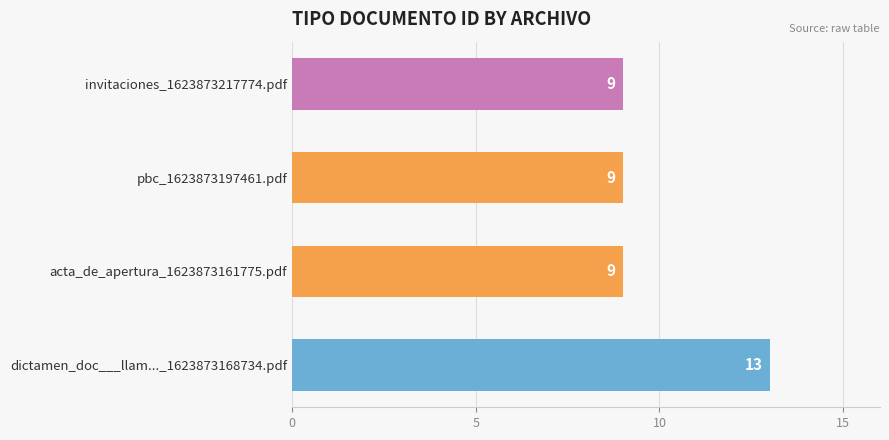

What position from the bottom is dictamen_doc___llam..._1623873168734.pdf?

1